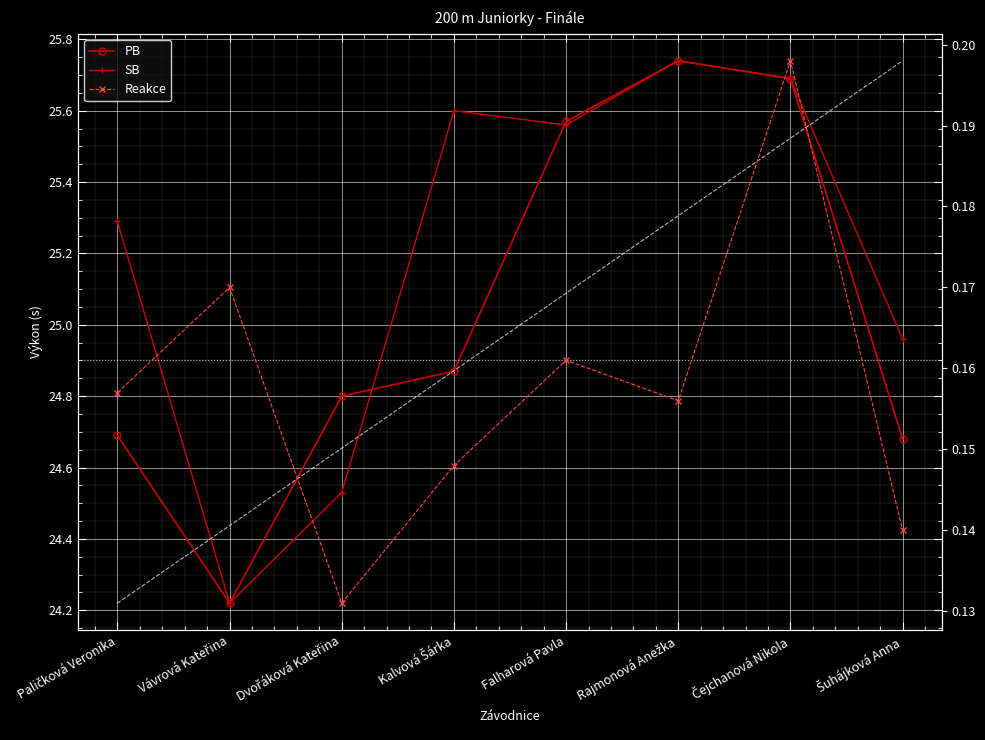

True or false: PB and Reakce cross at least once.

False